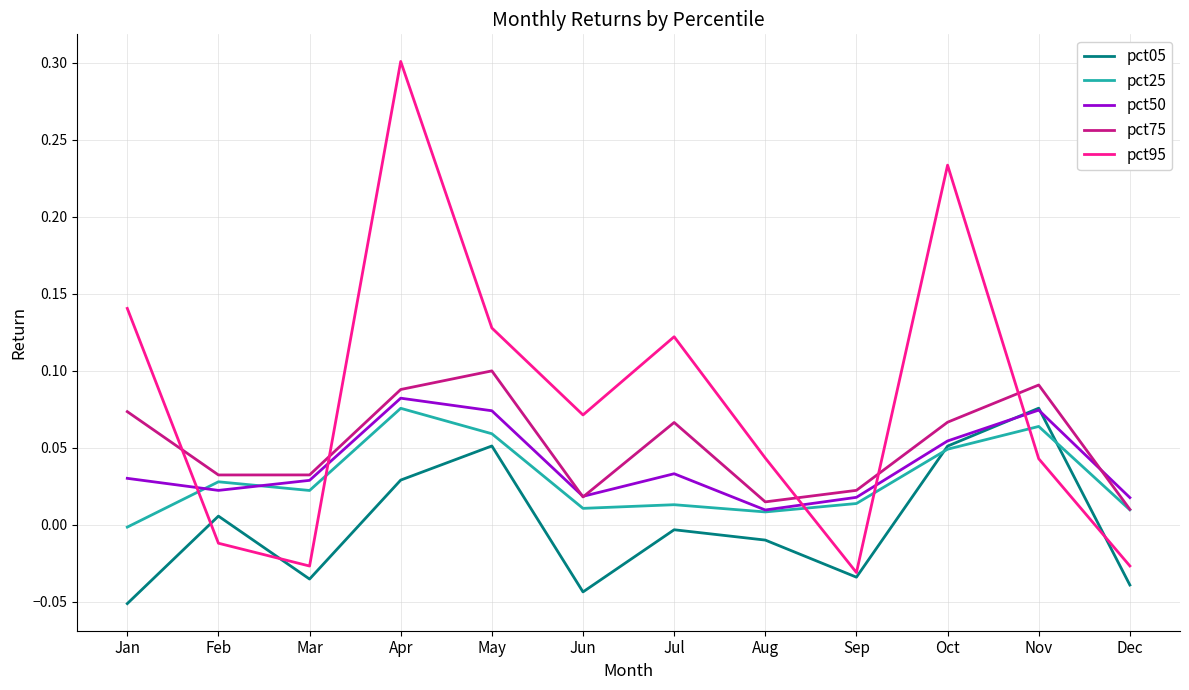

At which category is the sum across all series the highest?

Apr